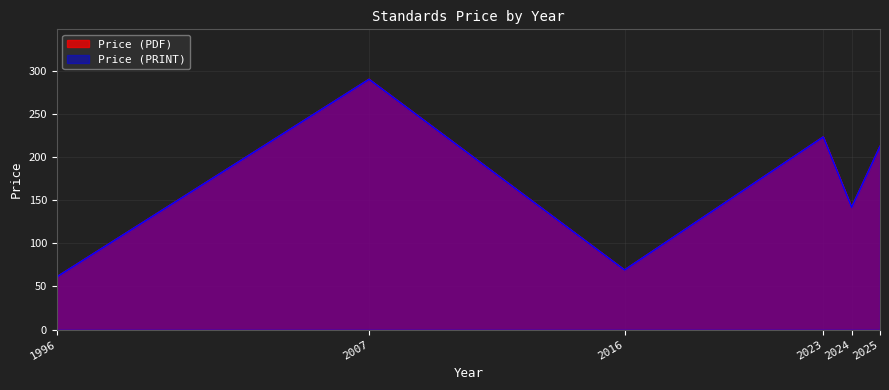

What is the minimum value shown in the chart?

61.0